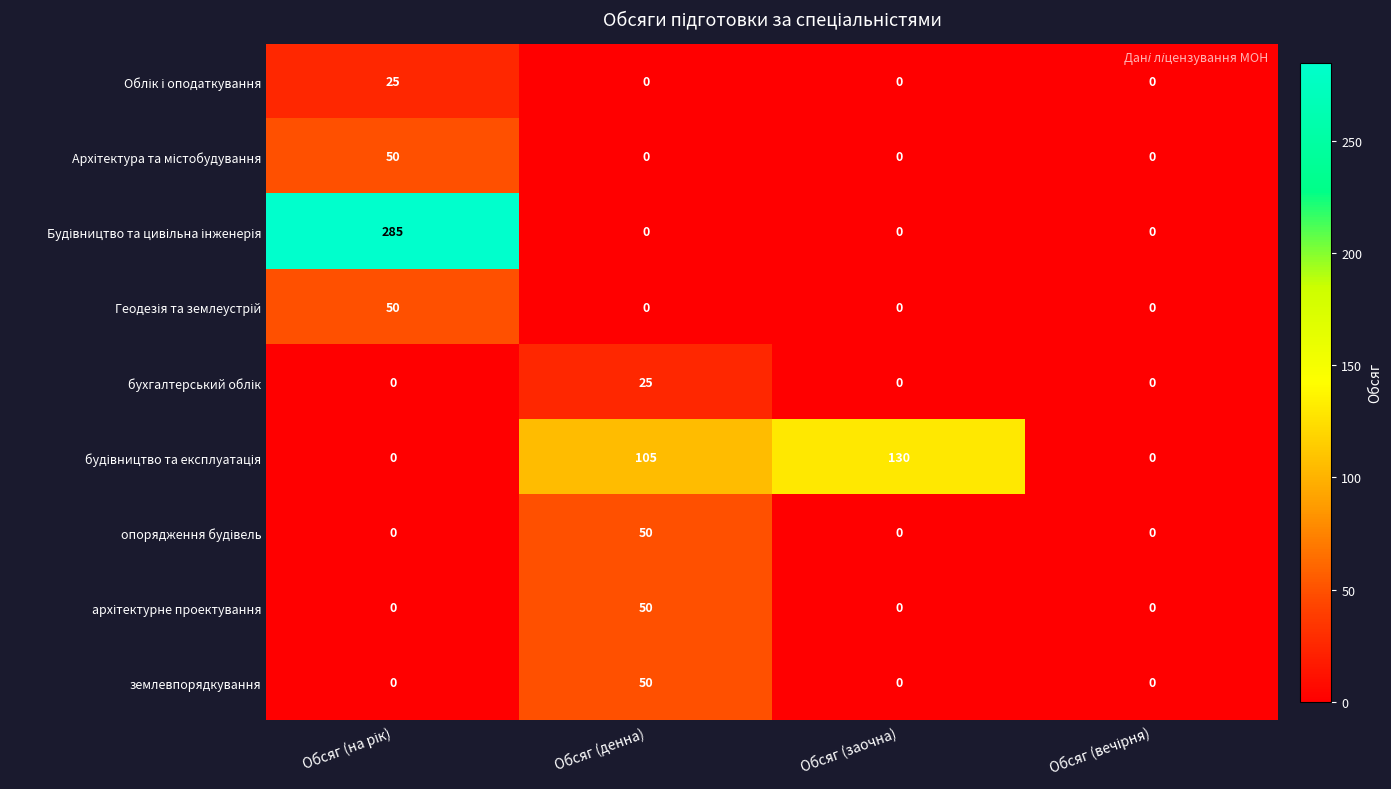

What is the spread (max minus min) of values at Обсяг (денна)?

105